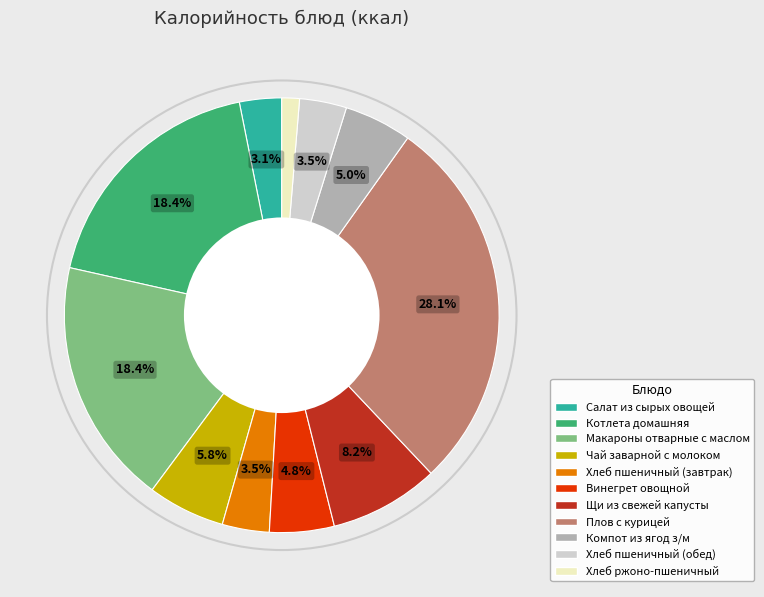

What percentage is the Компот из ягод з/м slice, to the nearest percent?

5%